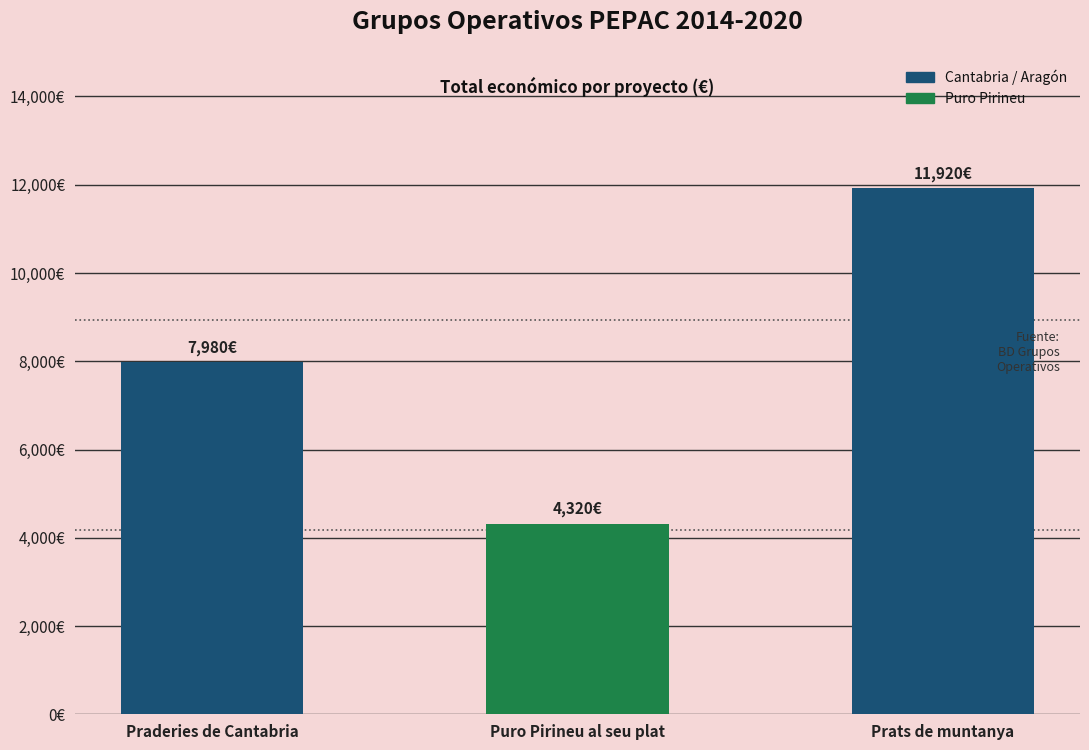

Does the chart contain any negative values?

No